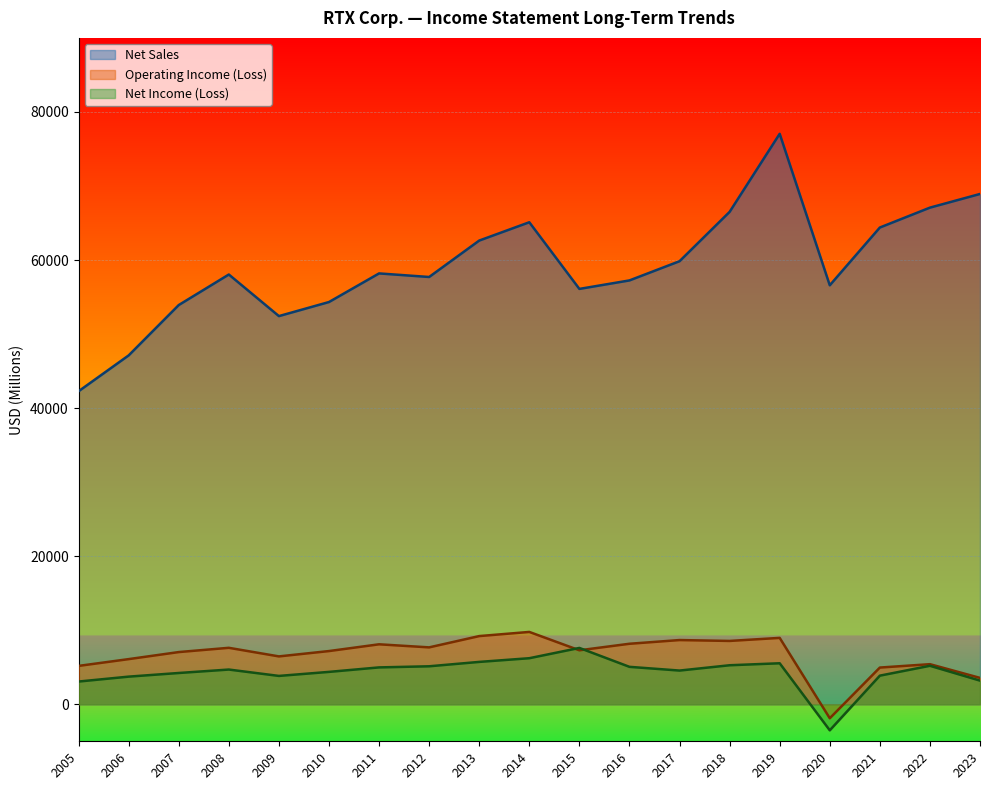

Count the number of categories in the chart.

19